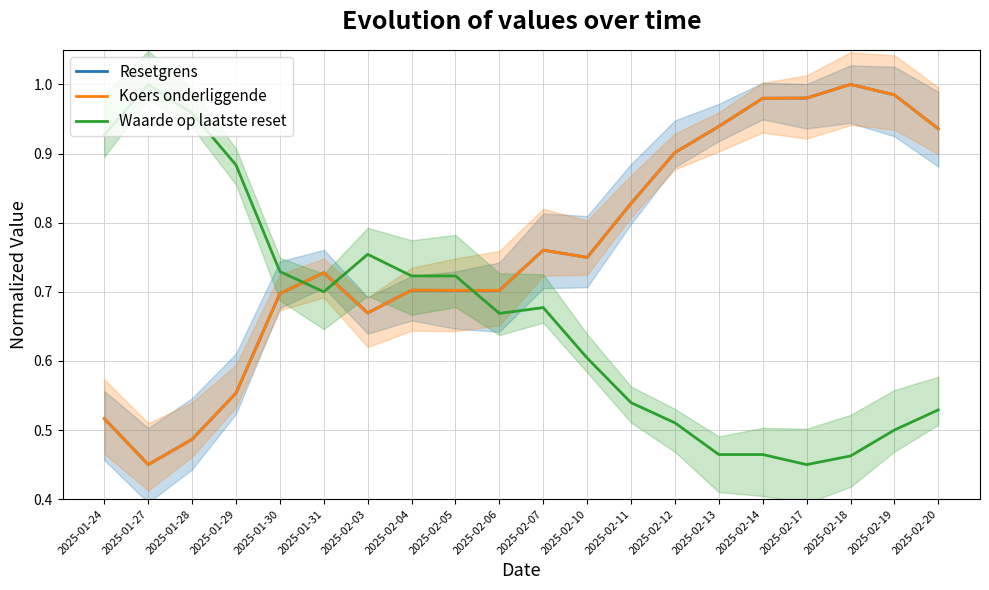

How many interior local peaks does the Koers onderliggende series have?

4